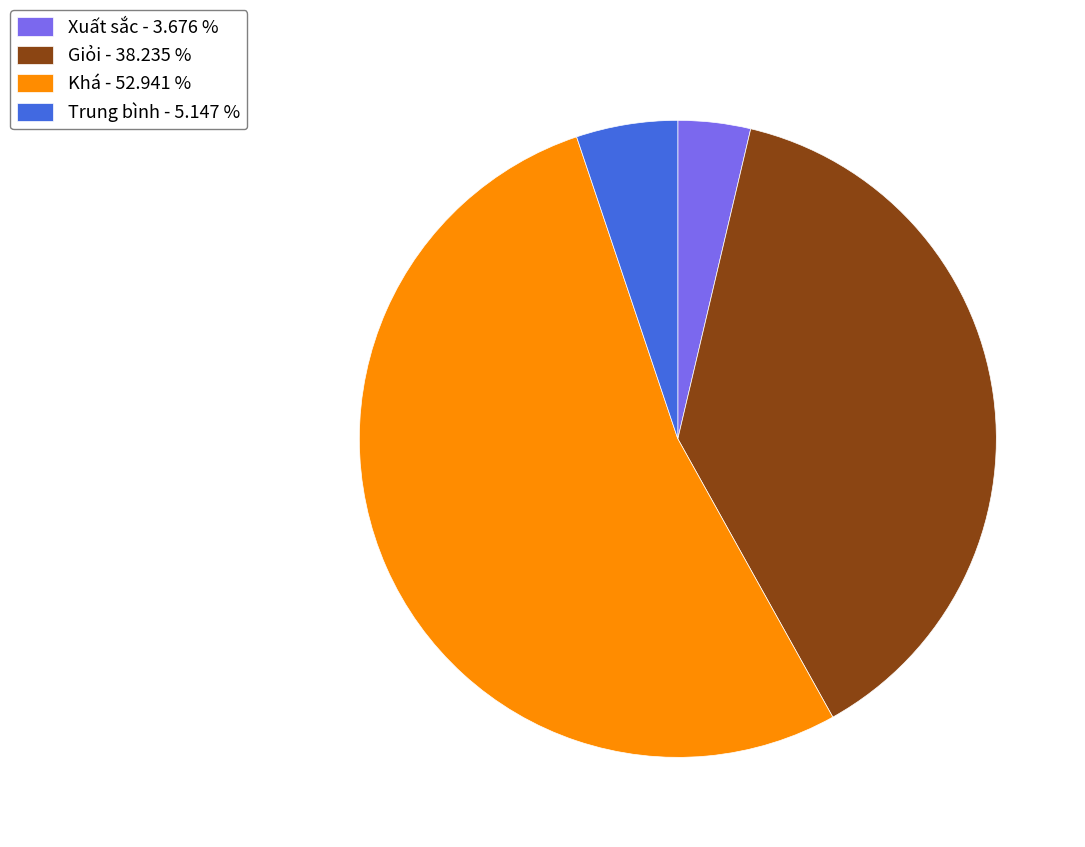

Do Khá - 52.941 % and Trung bình - 5.147 % together represent more than half of the pie?

Yes